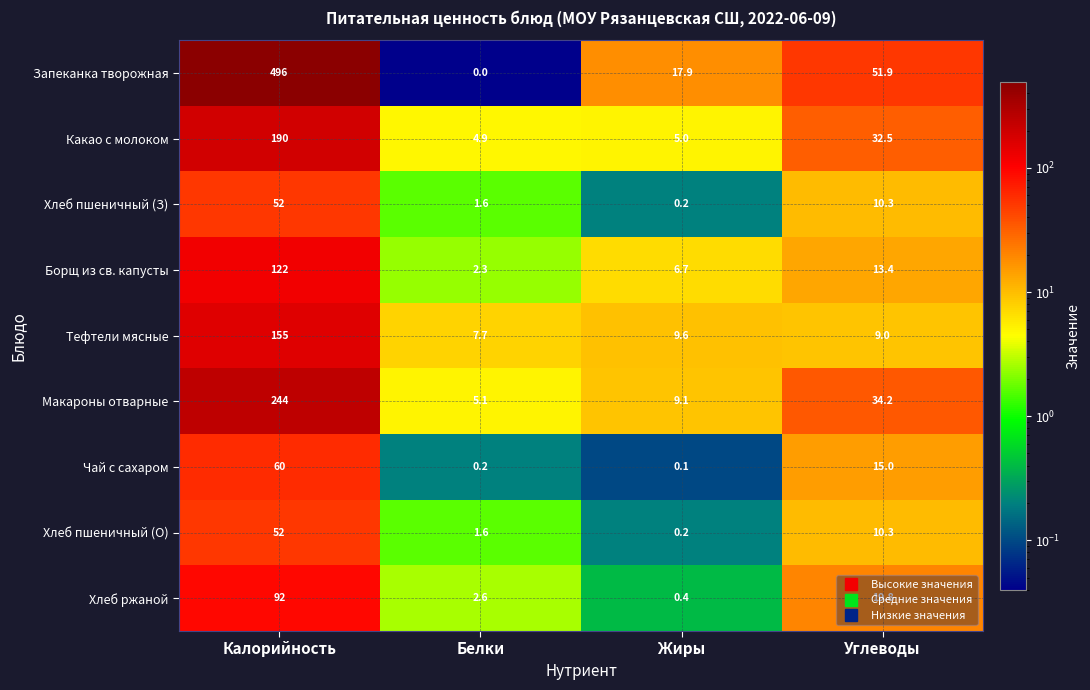

At which category is the sum across all series the highest?

Калорийность